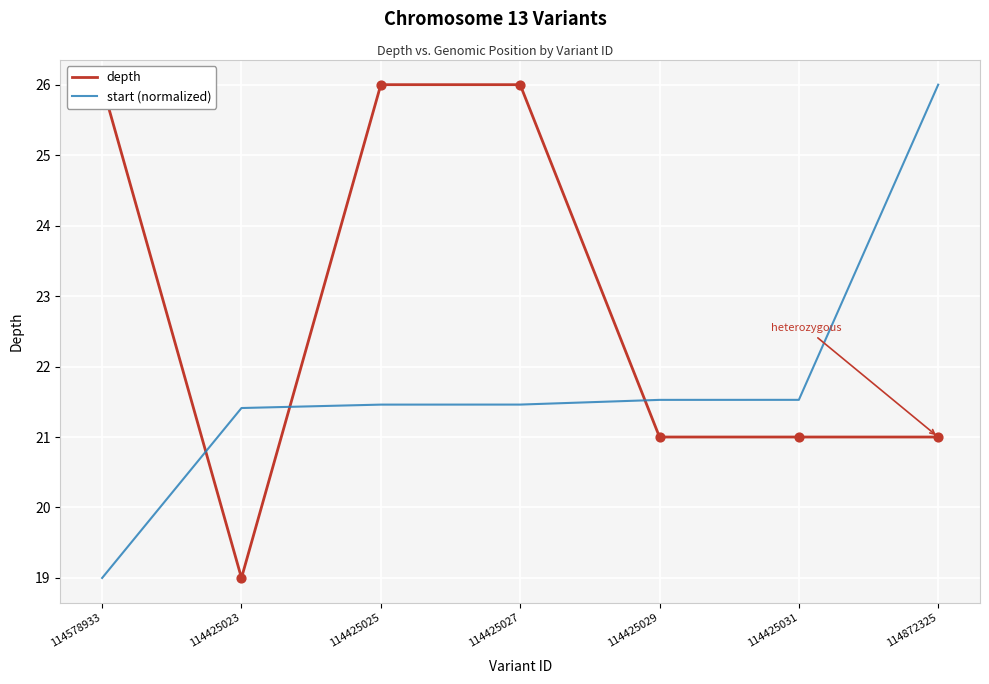

What is the total value across all series at 114425029?

42.5